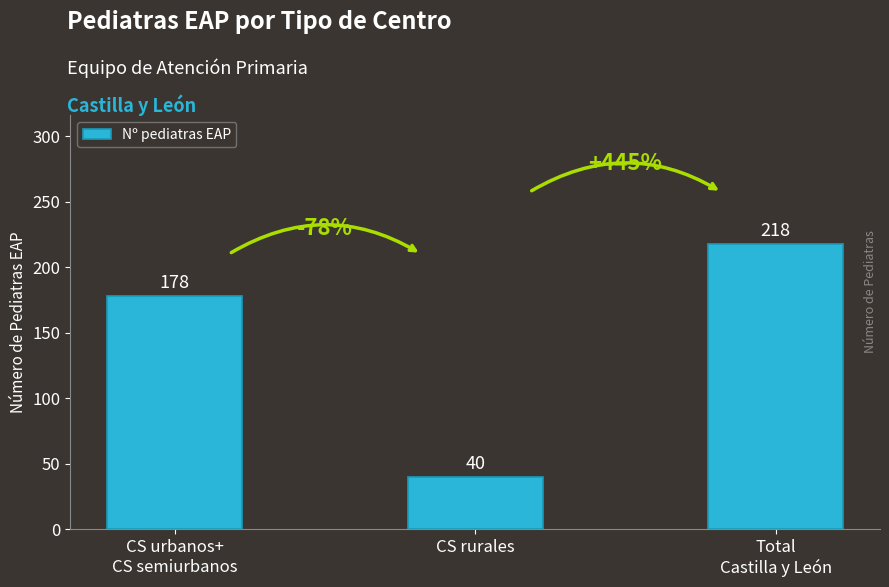

What is the value of the 3rd bar from the left?

218